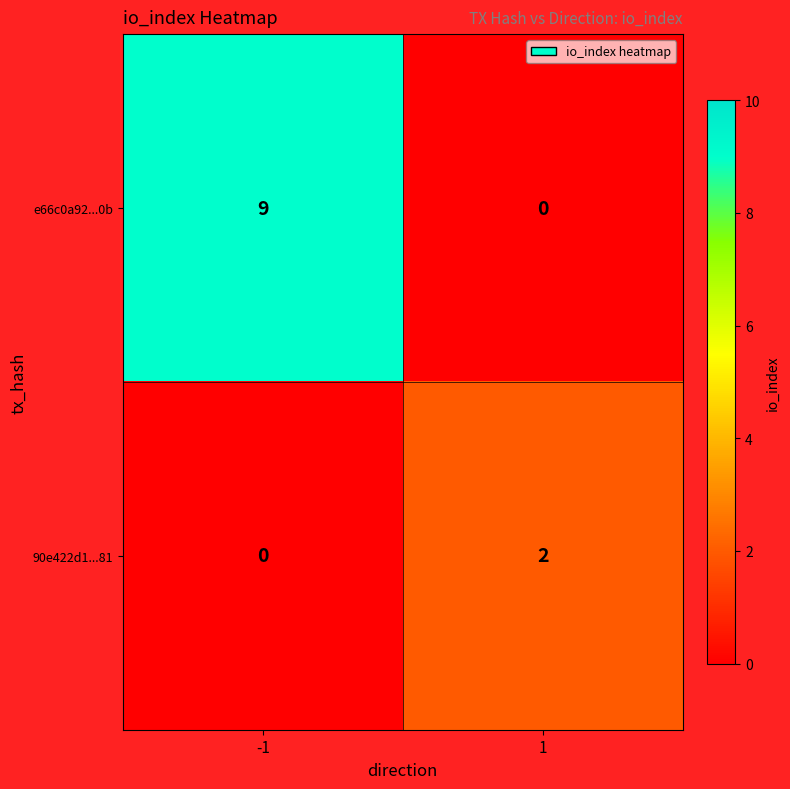

Reading left to right, list all the values displayed in this chart.

e66c0a92...0b: 9	0
90e422d1...81: 0	2